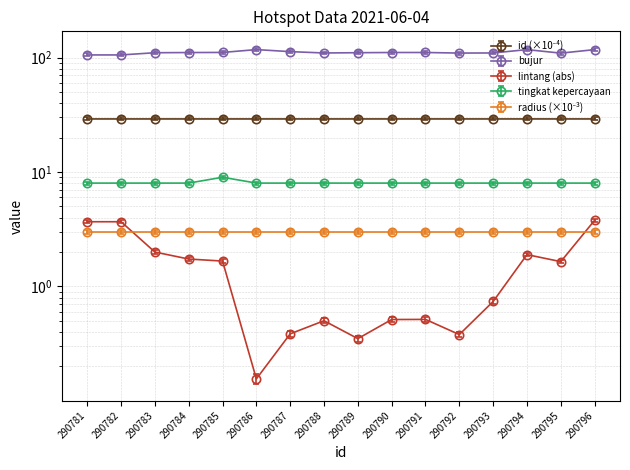

Which category has the highest value in the id_norm series?

290796